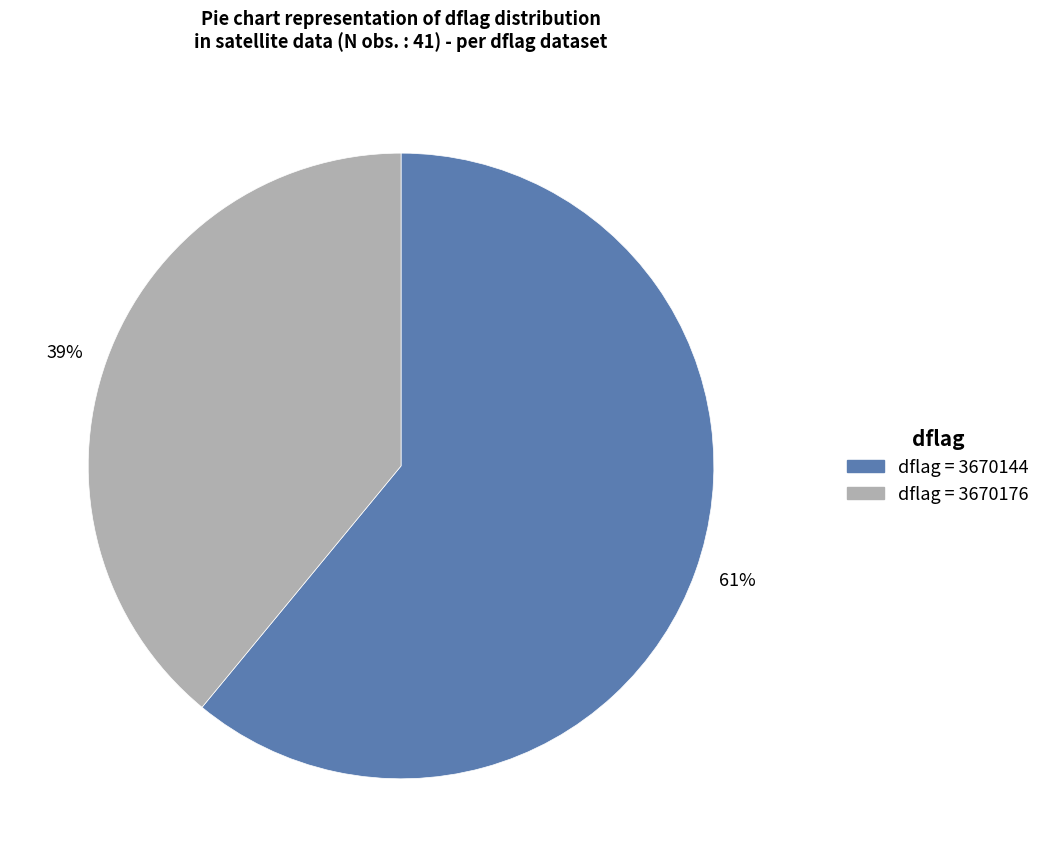

To the nearest percent, what is the average slice percentage?

50%